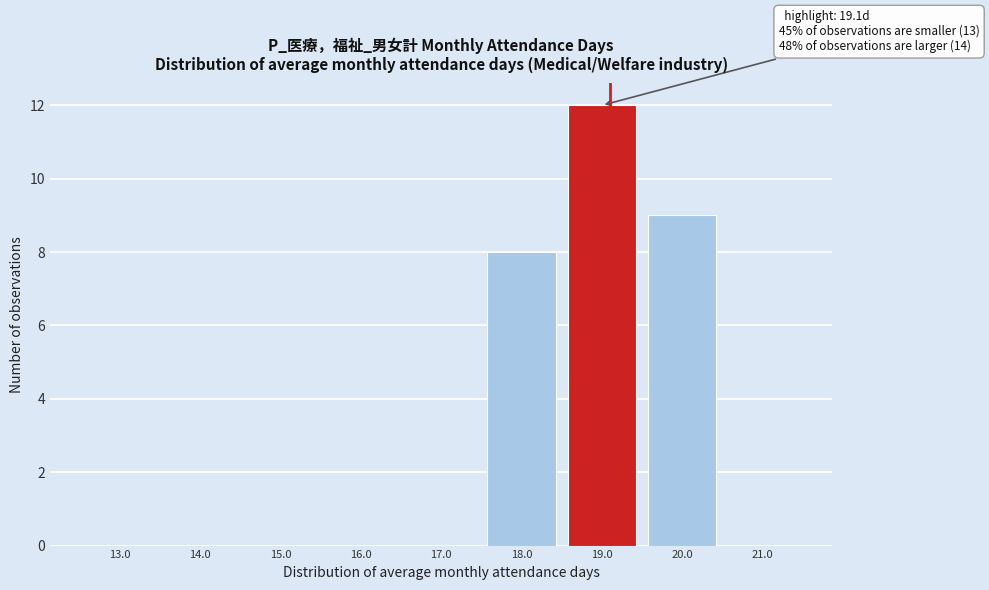

Which range on the x-axis has the tallest bar?

18.5 to 19.5